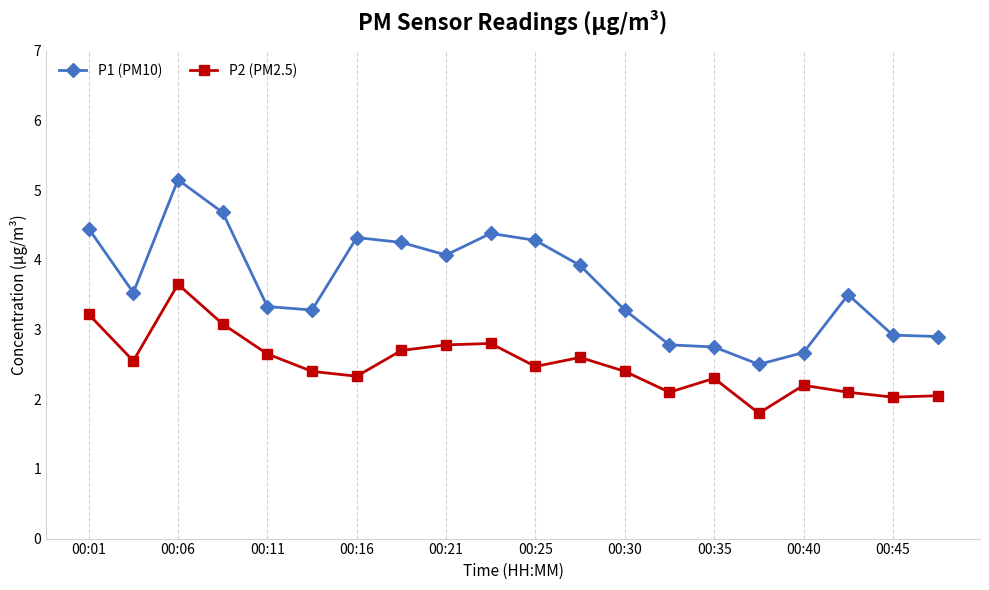

List the series in order of their overall mean, highest first.

P1 (PM10), P2 (PM2.5)